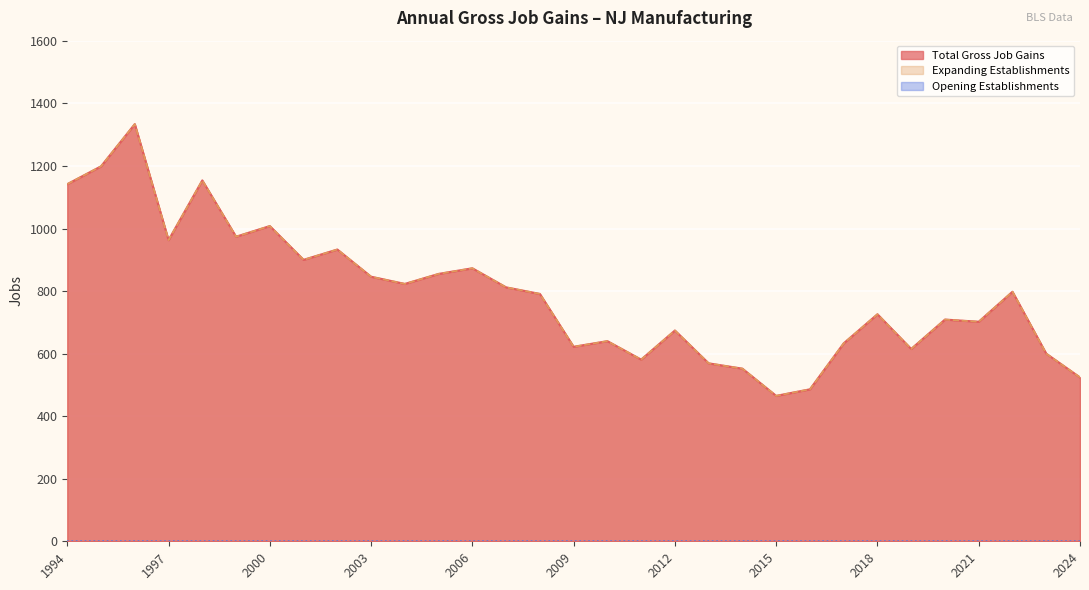

How many interior local peaks does the Expanding Establishments series have?

10